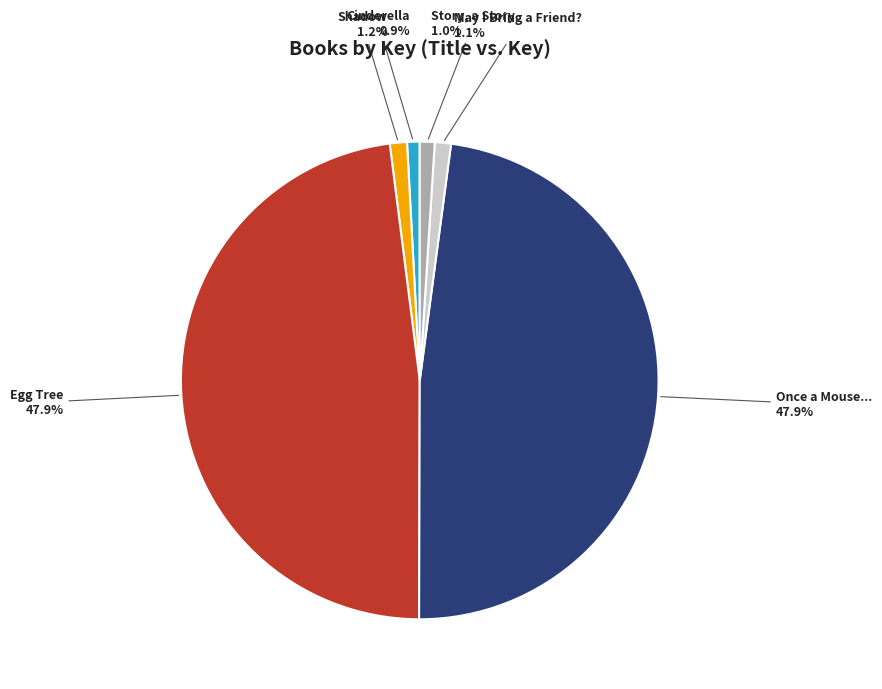

Is there any slice that represents more than half of the pie?

No